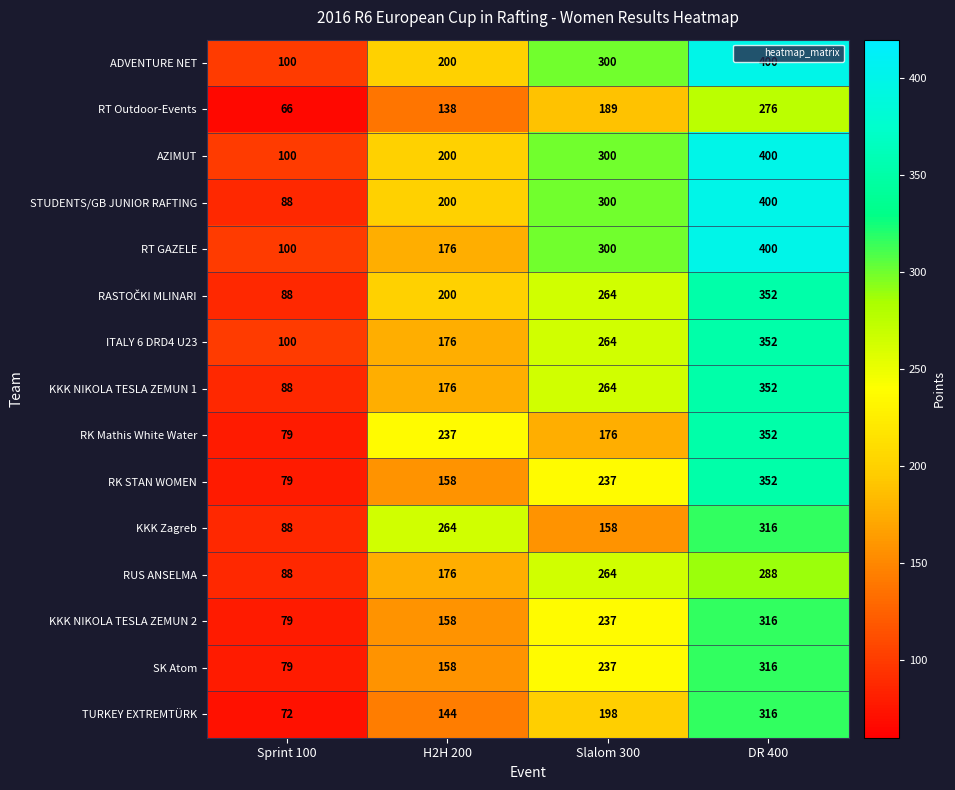

What is the difference between the maximum and minimum values in the KKK Zagreb series?

228